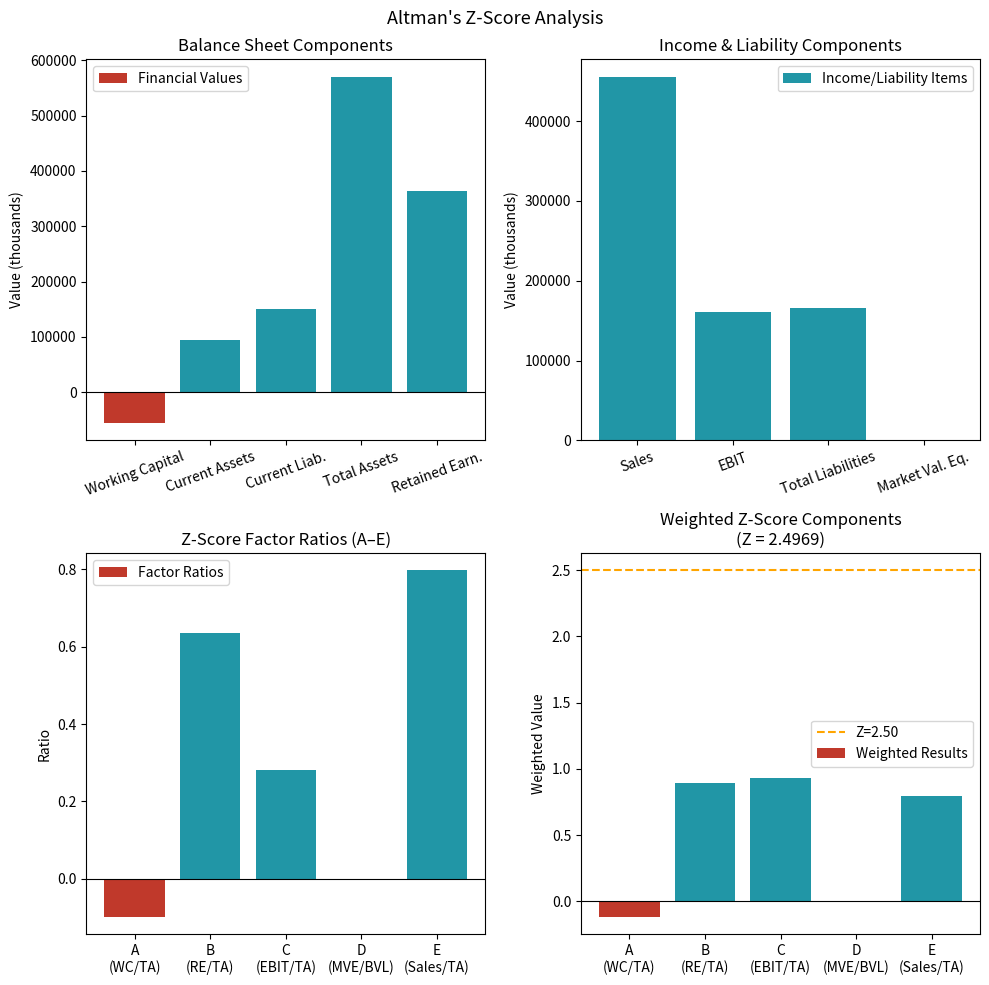

What is the label of the 8th bar from the right?

Current Assets